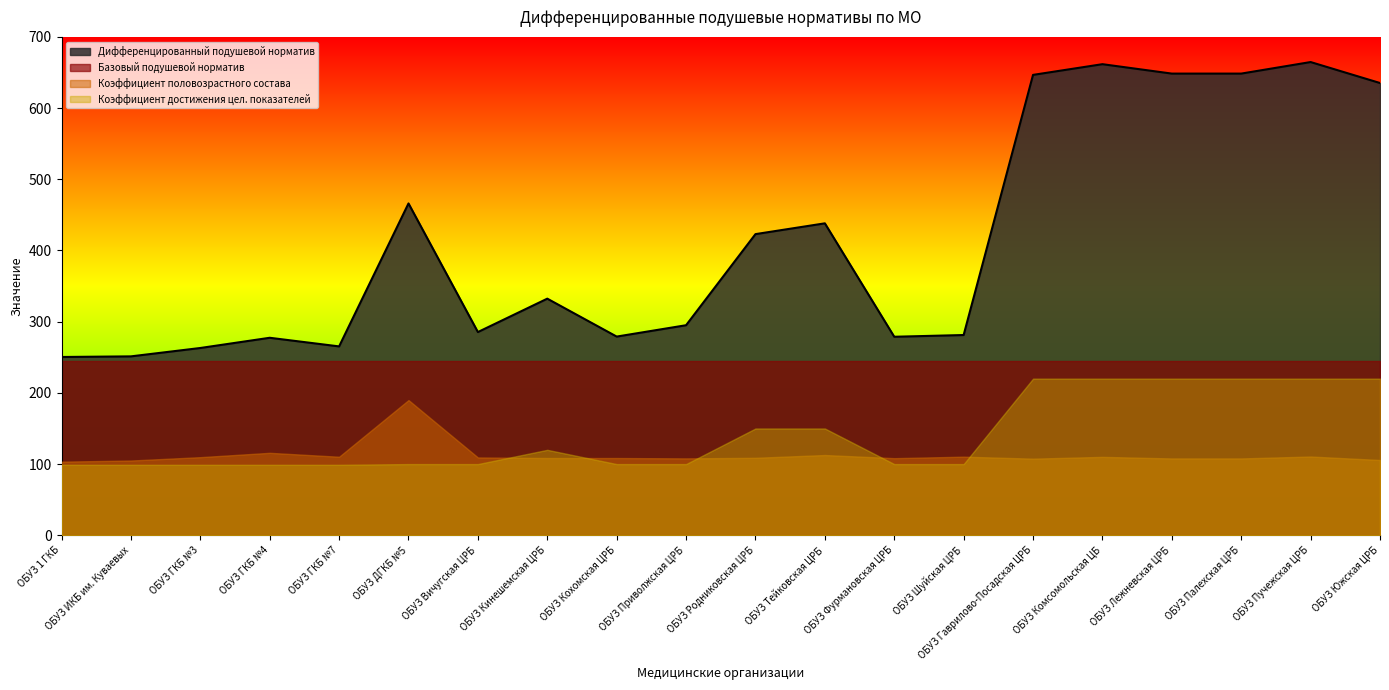

What is the value of the Базовый подушевой норматив point at the 4th from the left?

245.4